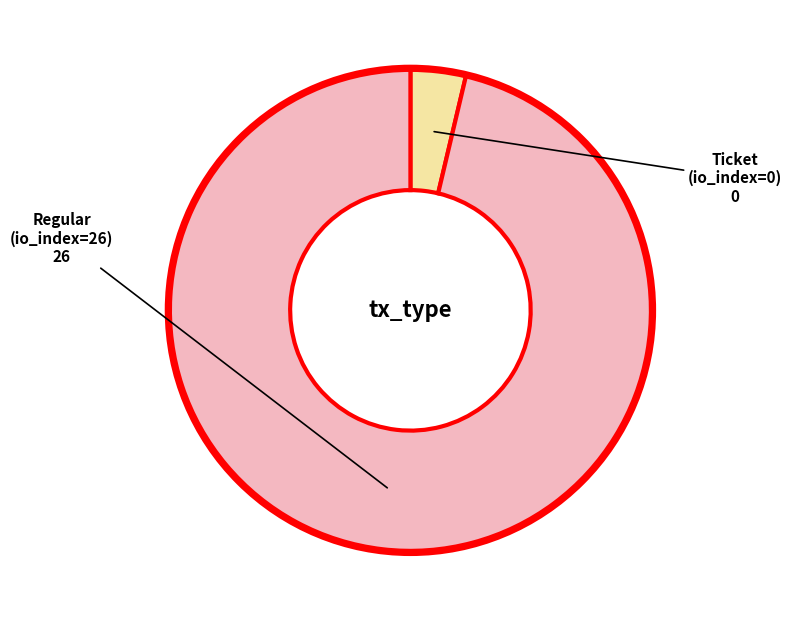

Is there any slice that represents more than half of the pie?

Yes